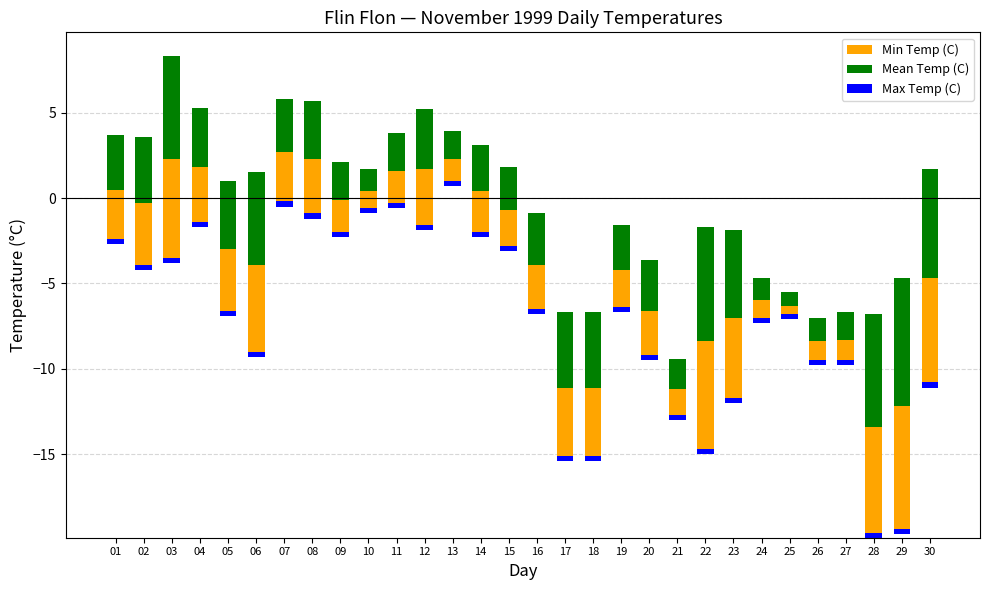

What is the difference between the second highest and minimum values in the Min Temp (C) series?

5.8